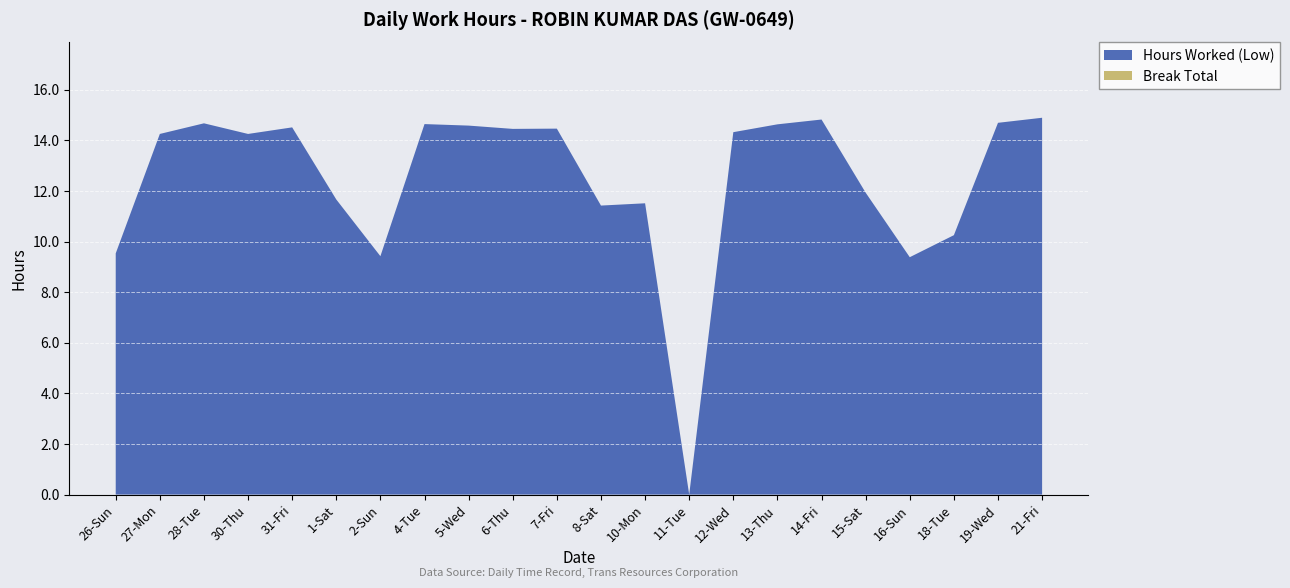

Reading left to right, transcribe all the data shown in this chart.

Hours Worked (Low): 26-Sun=9.5	27-Mon=14.2	28-Tue=14.7	30-Thu=14.2	31-Fri=14.5	1-Sat=11.7	2-Sun=9.4	4-Tue=14.6	5-Wed=14.6	6-Thu=14.4	7-Fri=14.5	8-Sat=11.4	10-Mon=11.5	11-Tue=0.0	12-Wed=14.3	13-Thu=14.6	14-Fri=14.8	15-Sat=11.9	16-Sun=9.4	18-Tue=10.2	19-Wed=14.7	21-Fri=14.9
Break Total: 26-Sun=0.0	27-Mon=0.0	28-Tue=0.0	30-Thu=0.0	31-Fri=0.0	1-Sat=0.0	2-Sun=0.0	4-Tue=0.0	5-Wed=0.0	6-Thu=0.0	7-Fri=0.0	8-Sat=0.0	10-Mon=0.0	11-Tue=0.0	12-Wed=0.0	13-Thu=0.0	14-Fri=0.0	15-Sat=0.0	16-Sun=0.0	18-Tue=0.0	19-Wed=0.0	21-Fri=0.0